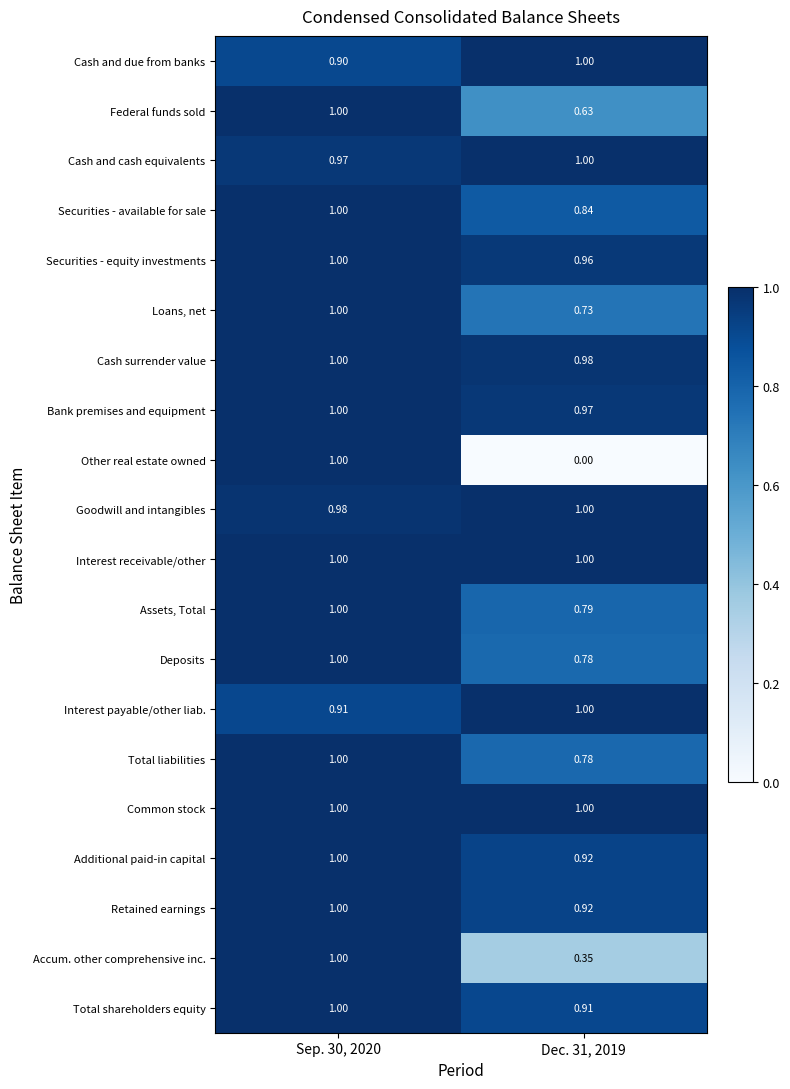

Between Sep. 30, 2020 and Dec. 31, 2019, which series saw the biggest shift?

Other real estate owned